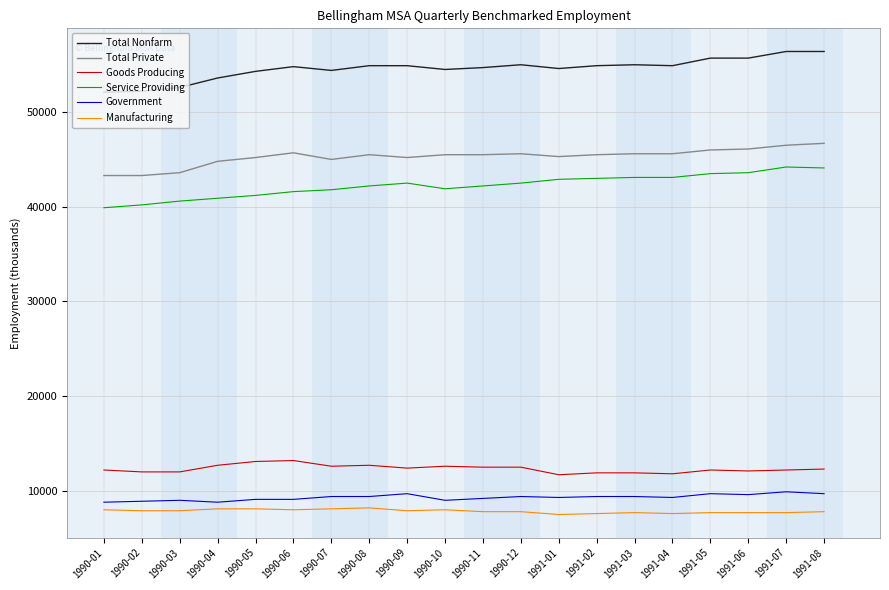

What is the minimum value shown in the chart?

7500